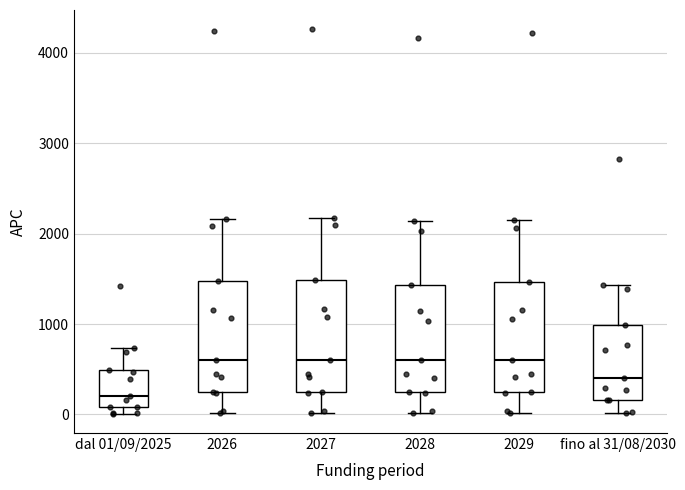

Reading left to right, transcribe this box plot: for each box, give where its median line is, the range the box spans, and where its two whiskers end, as read against the y-axis. The values are not printed on the chart, so give them approximately, as read against the axis.

dal 01/09/2025: median 200, box 100 to 500, whiskers 0 to 700
2026: median 600, box 200 to 1500, whiskers 0 to 2200
2027: median 600, box 200 to 1500, whiskers 0 to 2200
2028: median 600, box 200 to 1400, whiskers 0 to 2100
2029: median 600, box 200 to 1500, whiskers 0 to 2200
fino al 31/08/2030: median 400, box 200 to 1000, whiskers 0 to 1400